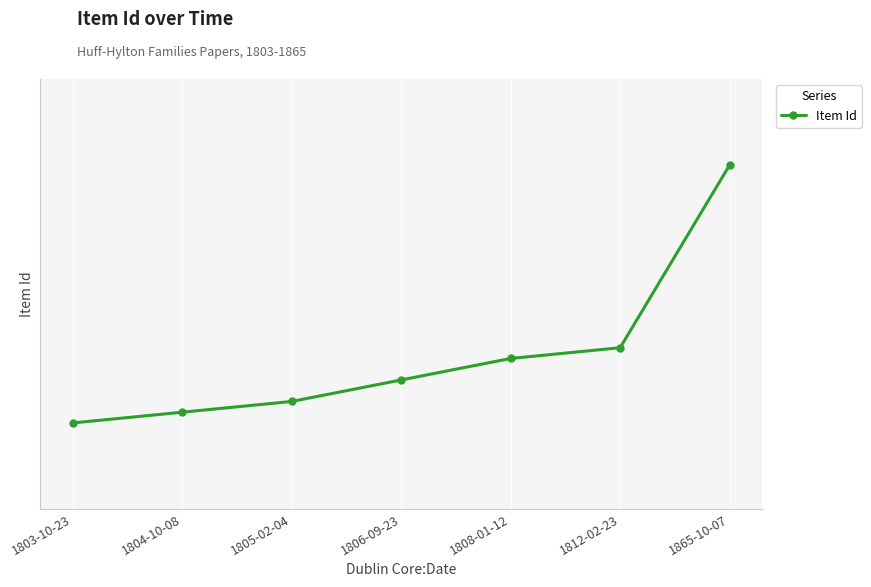

Read the value at 1812-02-23, to the nearest 10.

10700